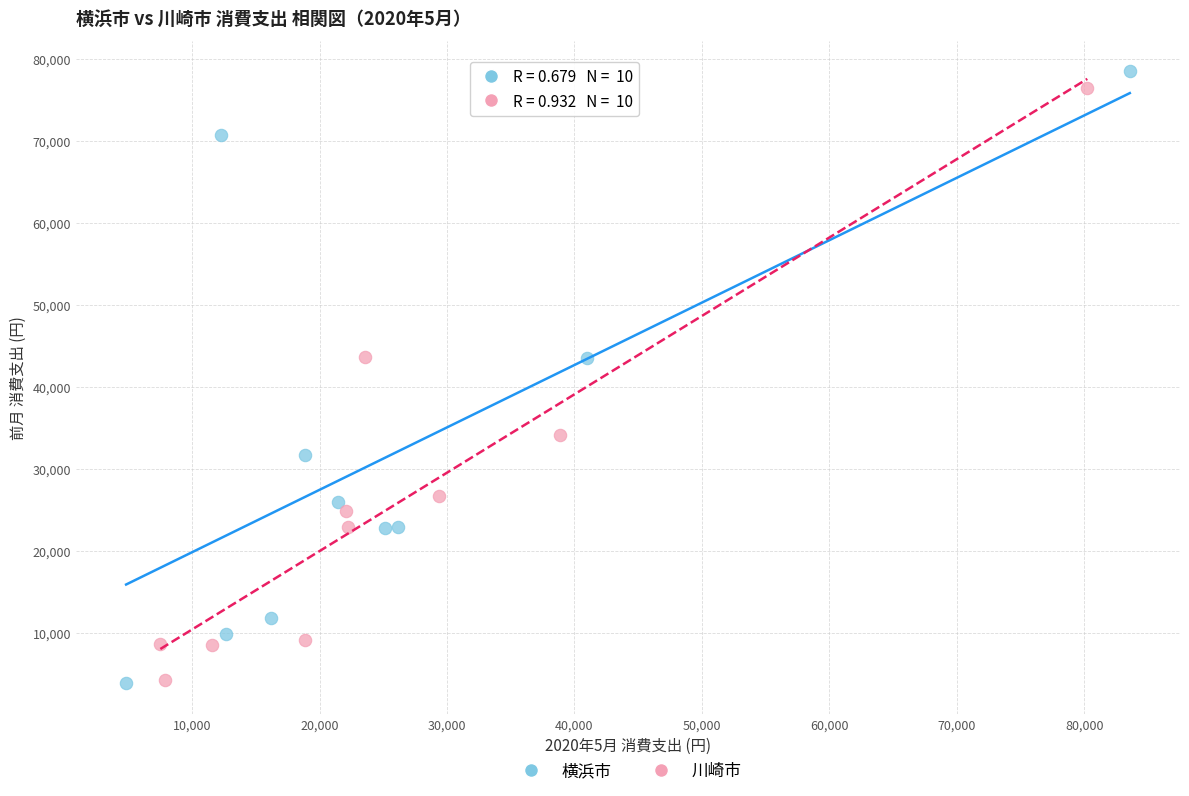

Which series has the largest Y range (max minus min)?

横浜市